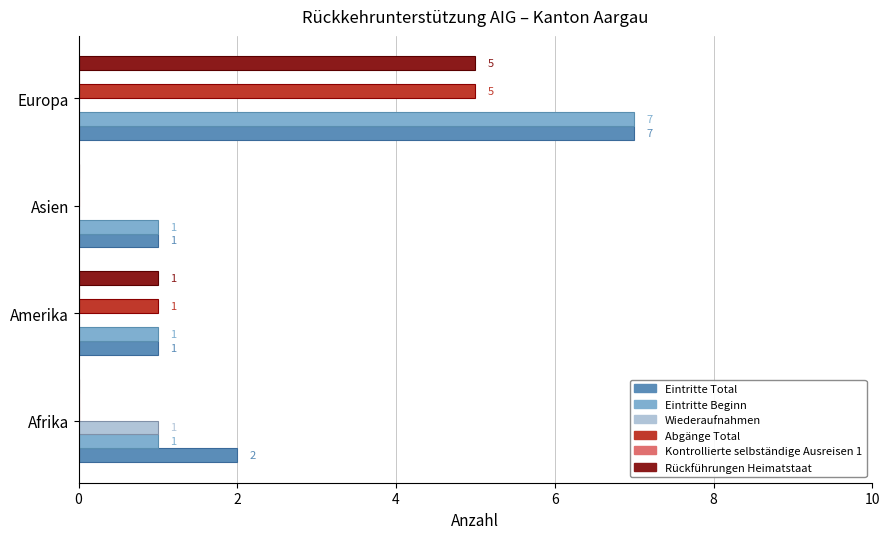

Which series has the largest total across all categories?

Eintritte Total